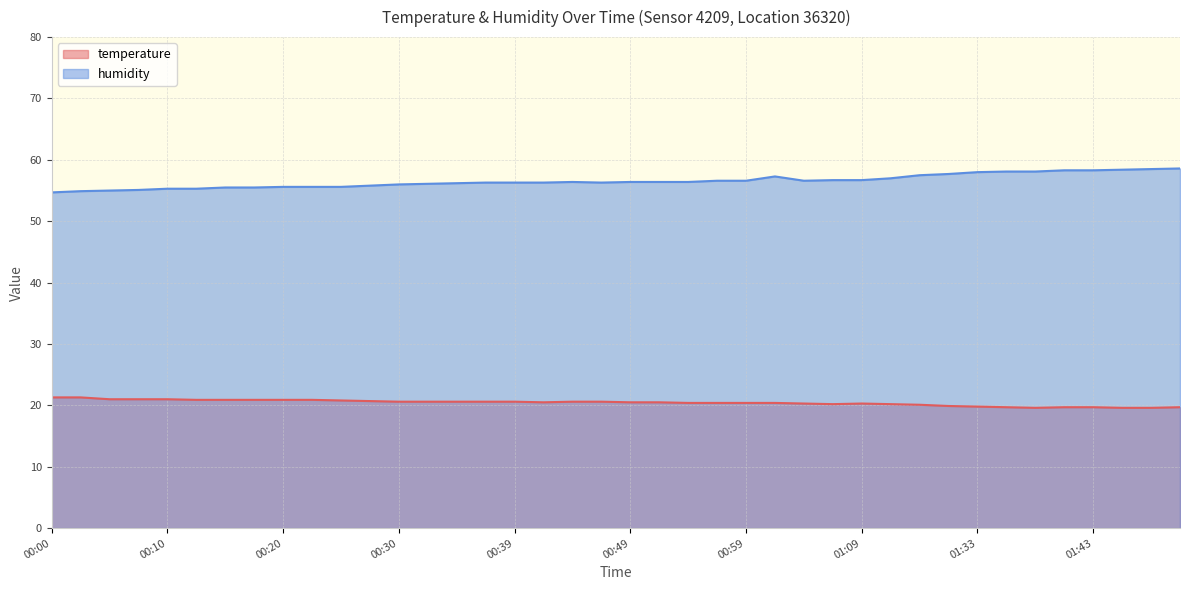

What is the label of the 1st point from the left?

00:00